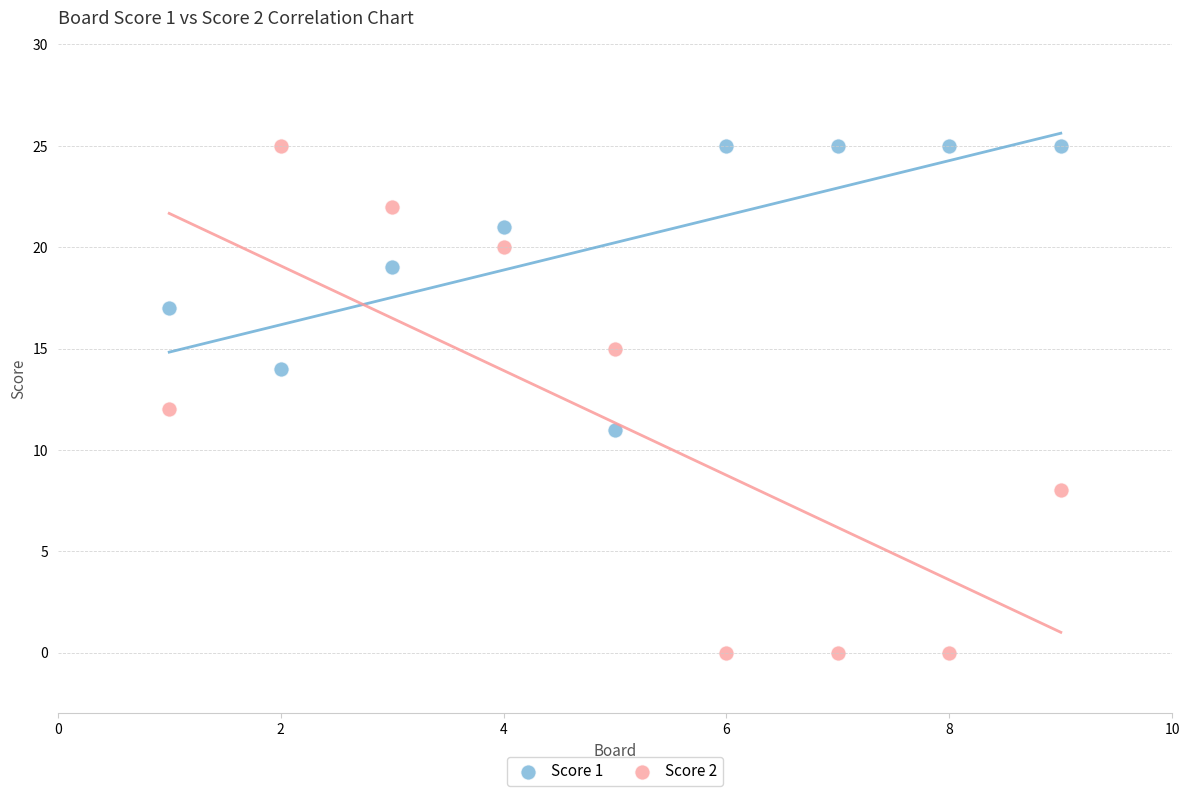

Which series contains the lowest Y value?

Score 2